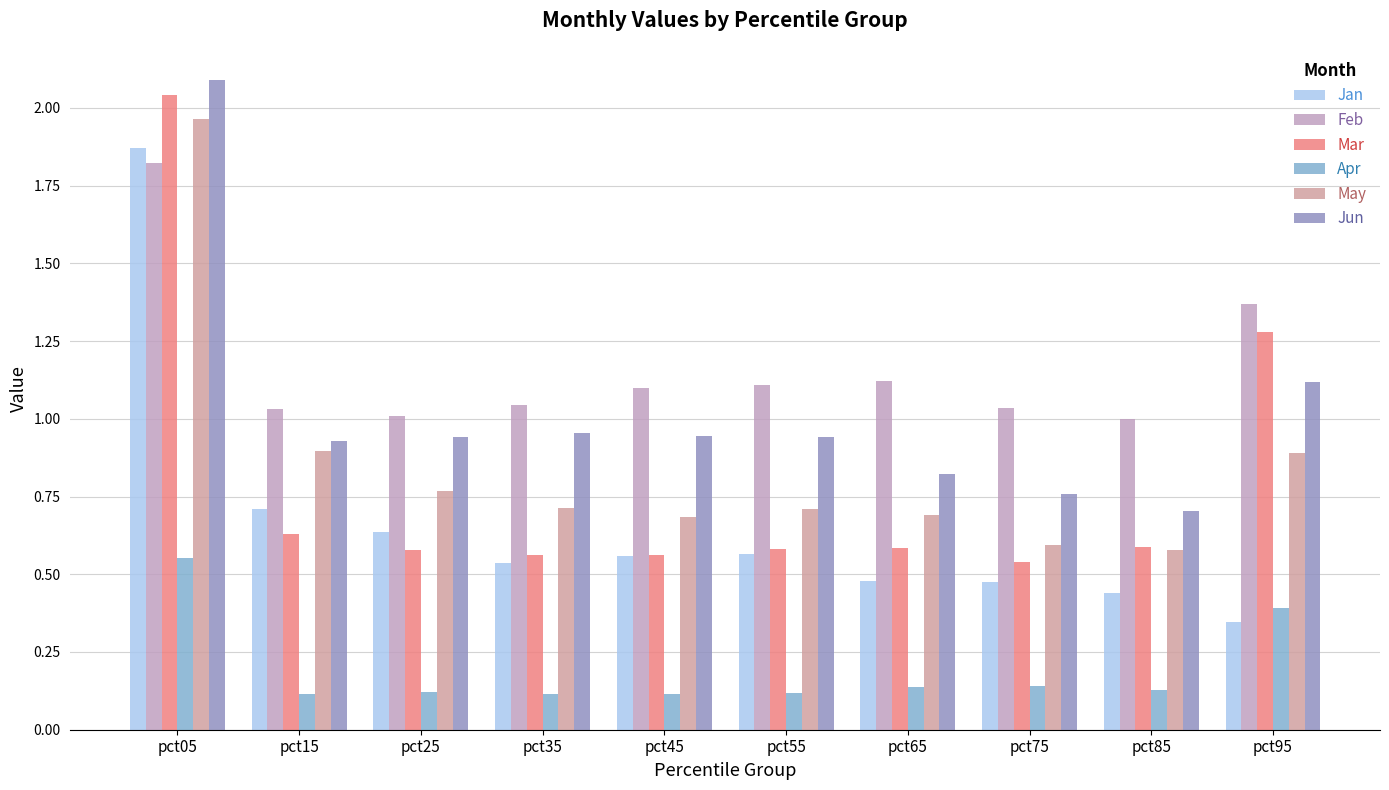

What is the average value of the Jun series?

1.0